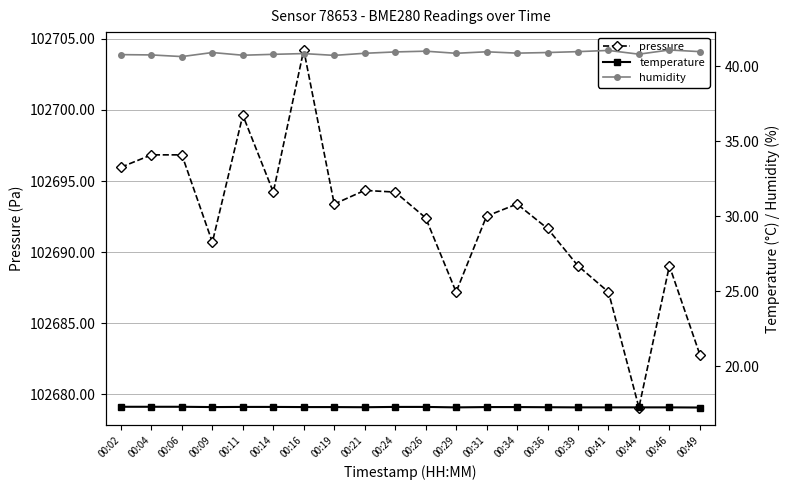

True or false: humidity and temperature intersect in this chart.

False